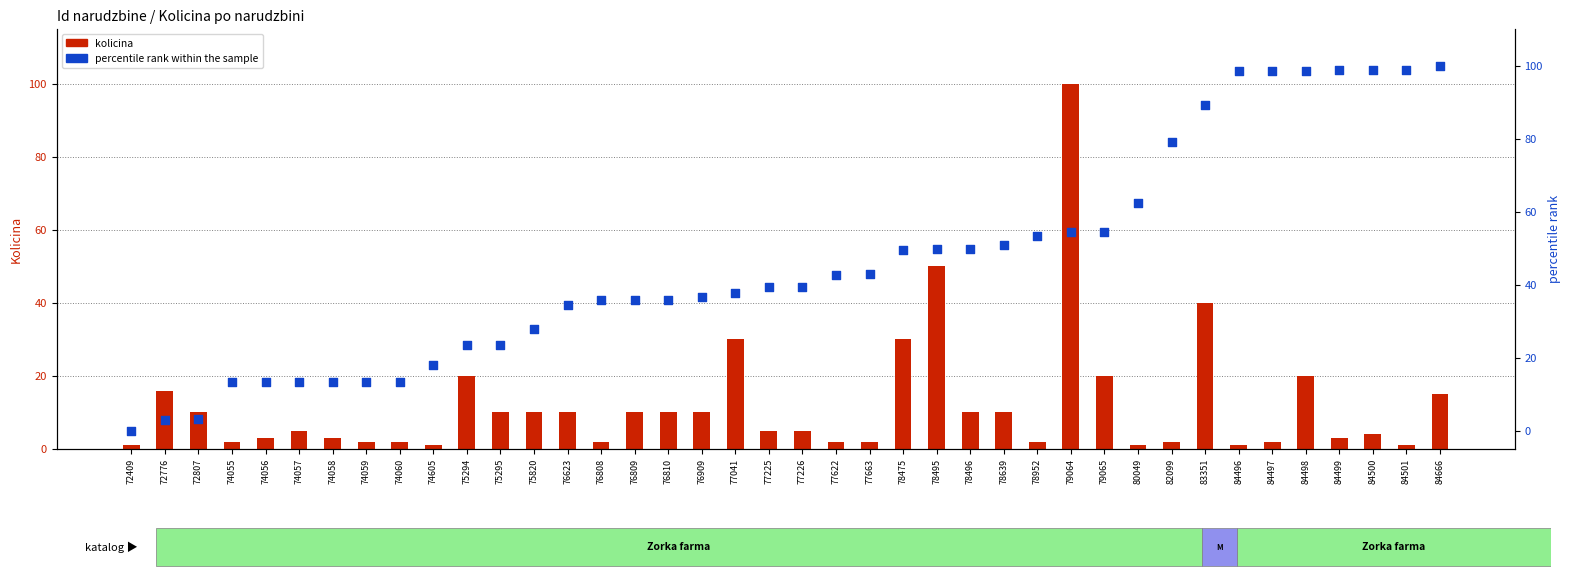

Which series contains the highest Y value?

kolicina